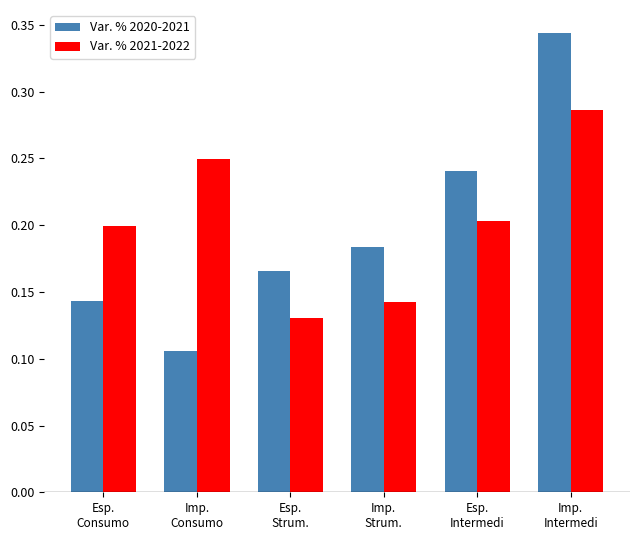

Between Esp.
Consumo and Imp.
Intermedi, which series saw the biggest shift?

Var. % 2020-2021